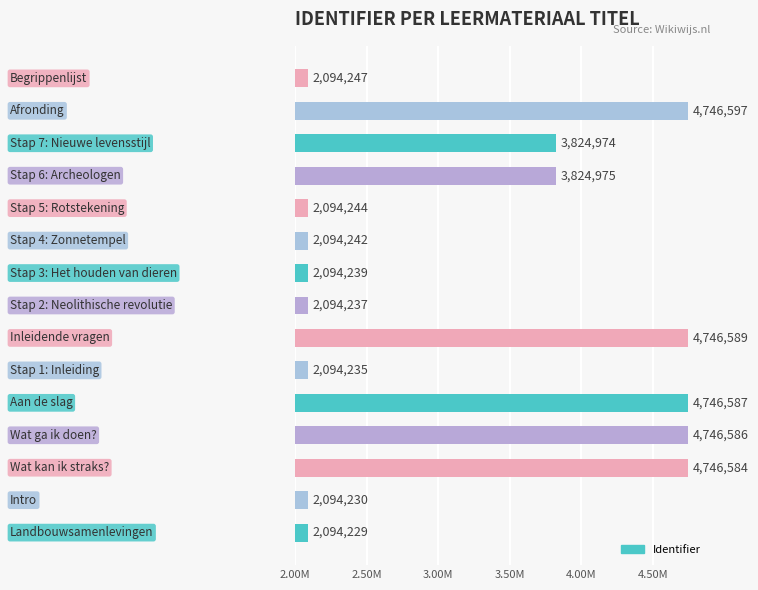

Does the chart contain any negative values?

No